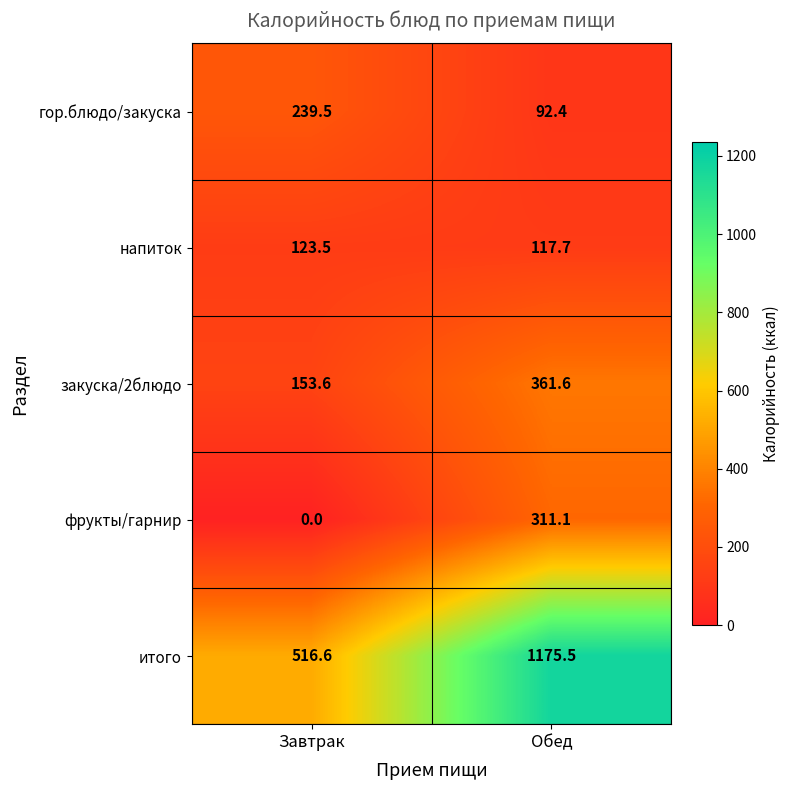

At Обед, list the series in order from smallest to largest.

гор.блюдо/закуска, напиток, фрукты/гарнир, закуска/2блюдо, итого